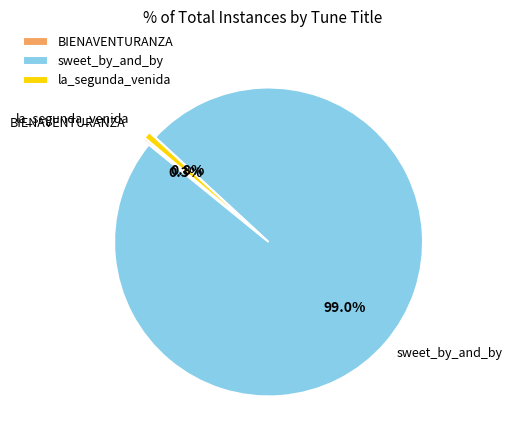

Is there any slice that represents more than half of the pie?

Yes